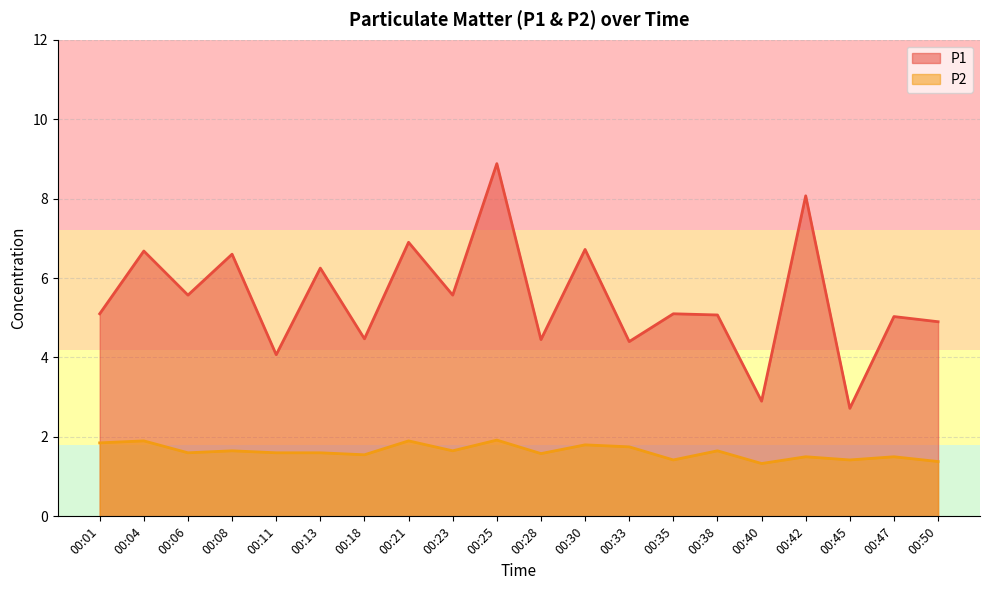

At which category does P2 reach its first local valley?

00:06